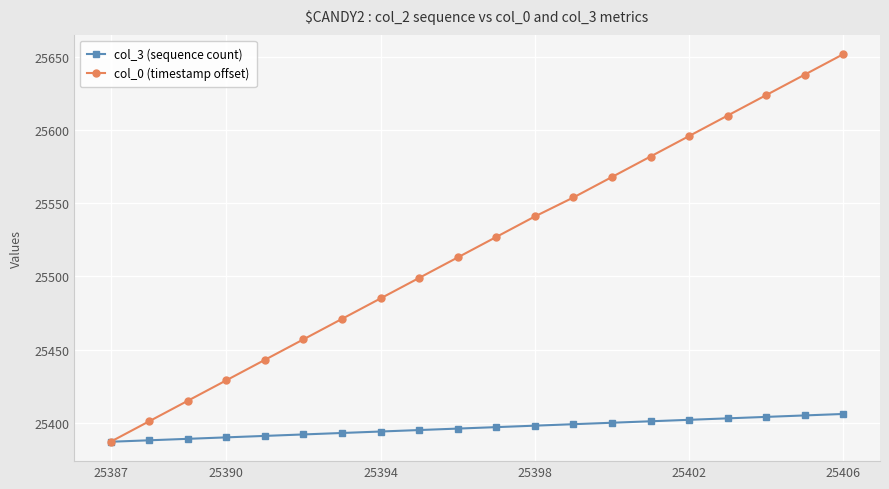

What is the lowest value of the col_0 (timestamp offset) series?

25387